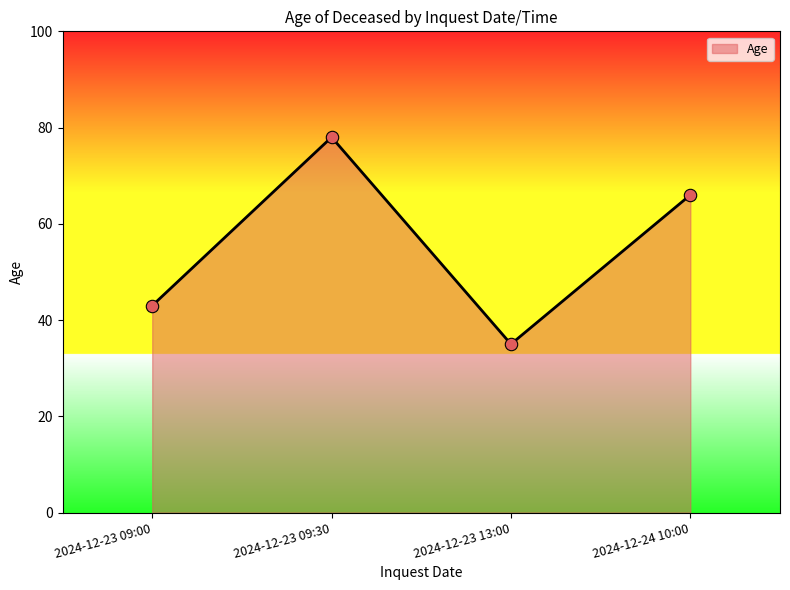

Between 2024-12-23 13:00 and 2024-12-23 09:00, which is larger?

2024-12-23 09:00